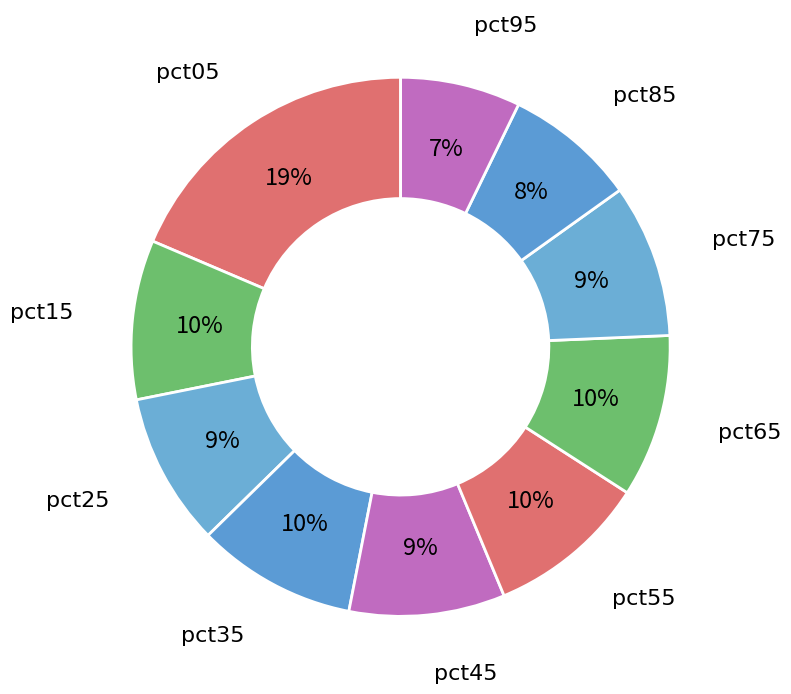

Does any single category account for the majority?

No